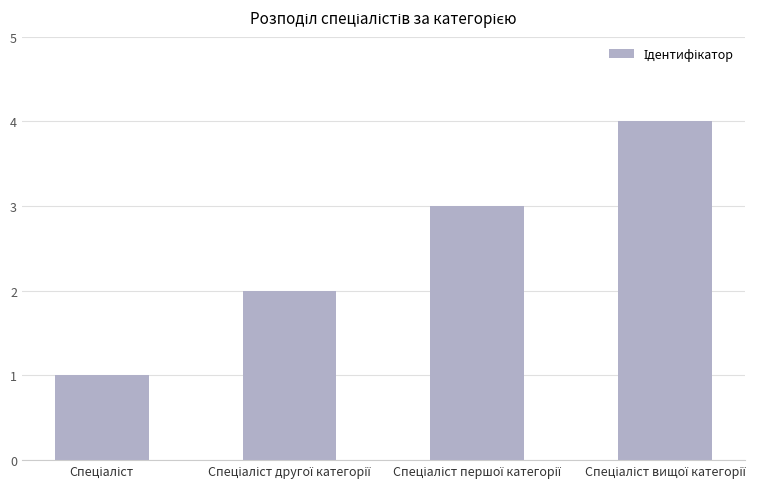

What is the smallest value displayed?

1